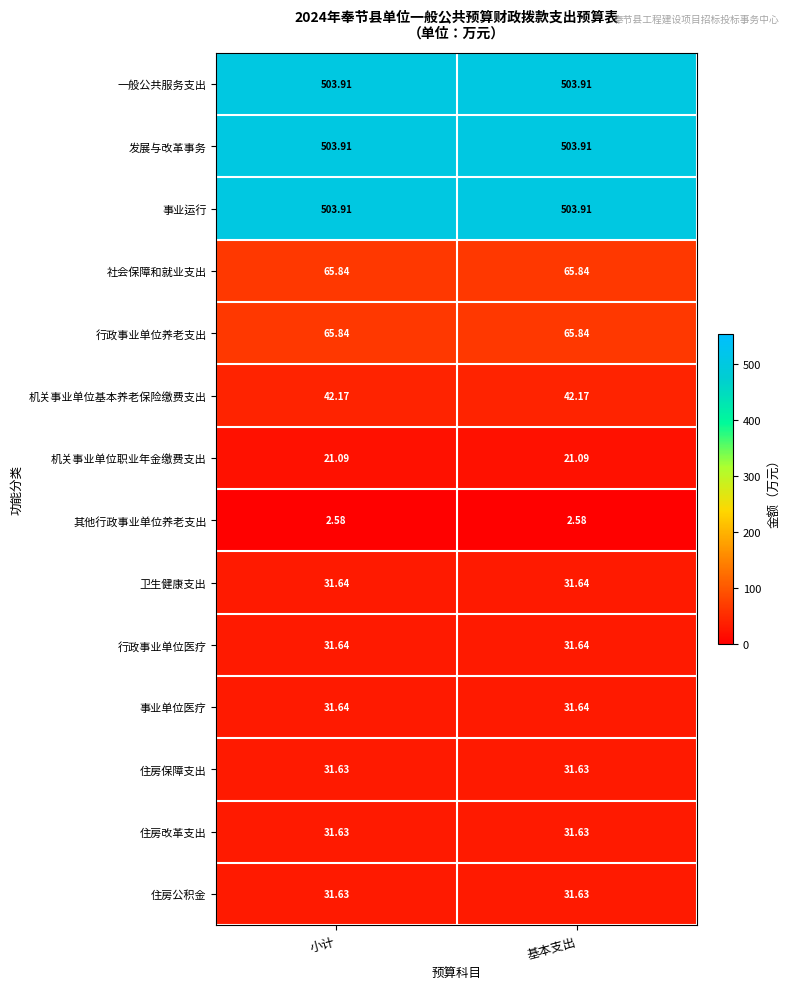

Is the value of 社会保障和就业支出 at 基本支出 greater than the value of 其他行政事业单位养老支出 at 基本支出?

Yes